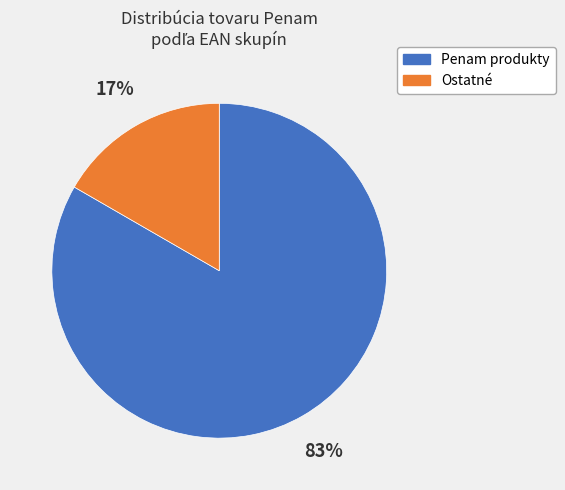

To the nearest percent, what is the average slice percentage?

50%